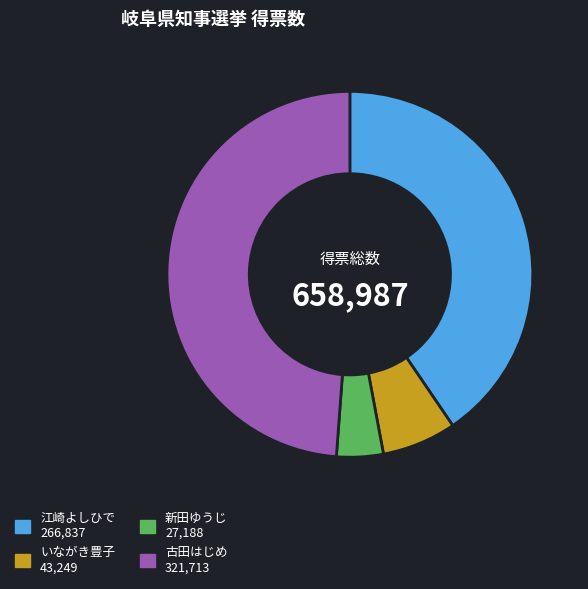

The 新田ゆうじ slice represents 4% of the pie. True or false?

True